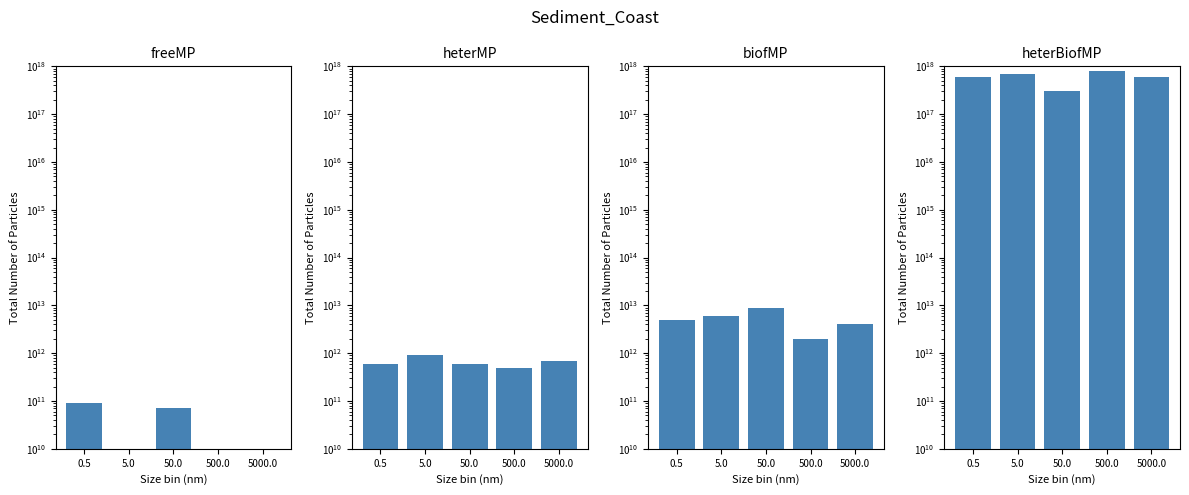

Which category has the highest value in the col_4 series?

0.5